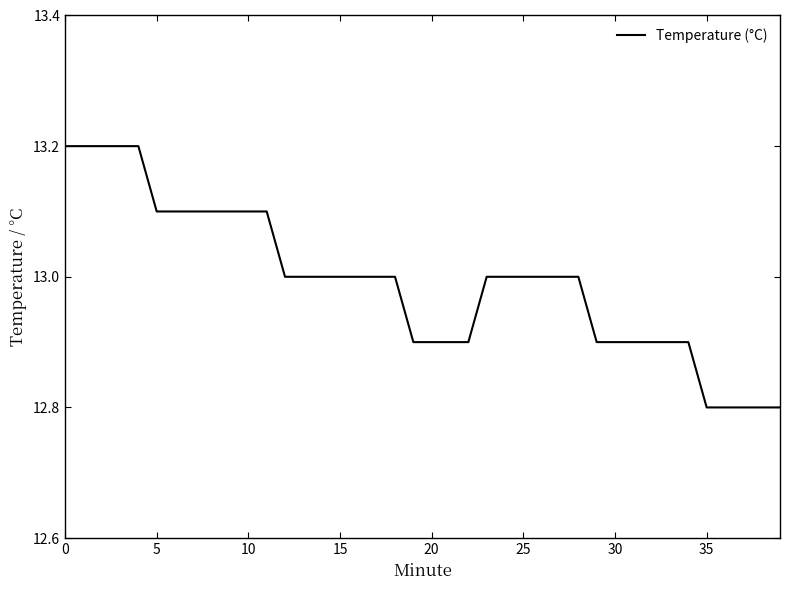

What is the smallest value displayed?

12.8